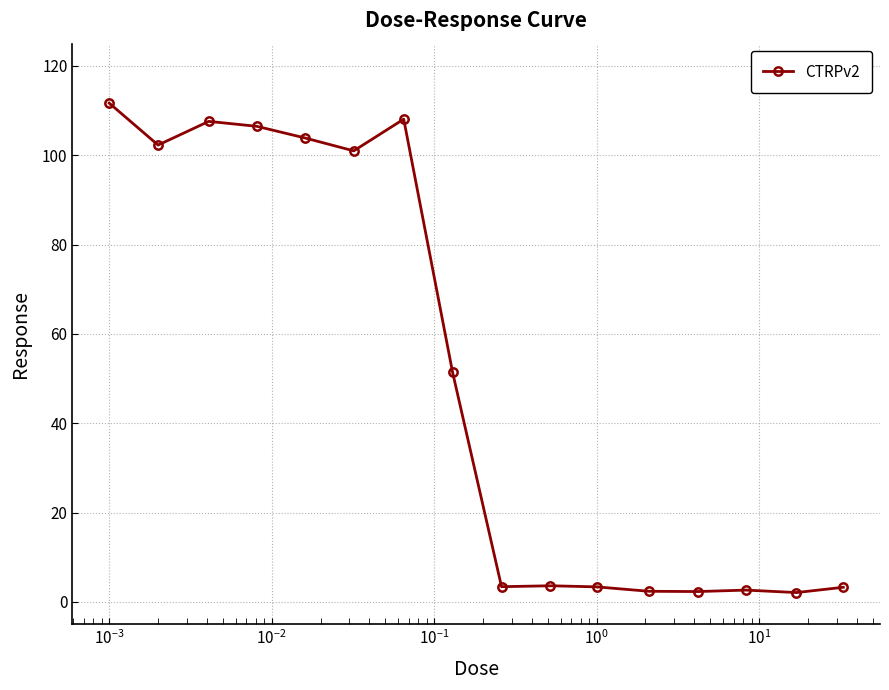

What is the difference between the maximum and minimum values?

109.6